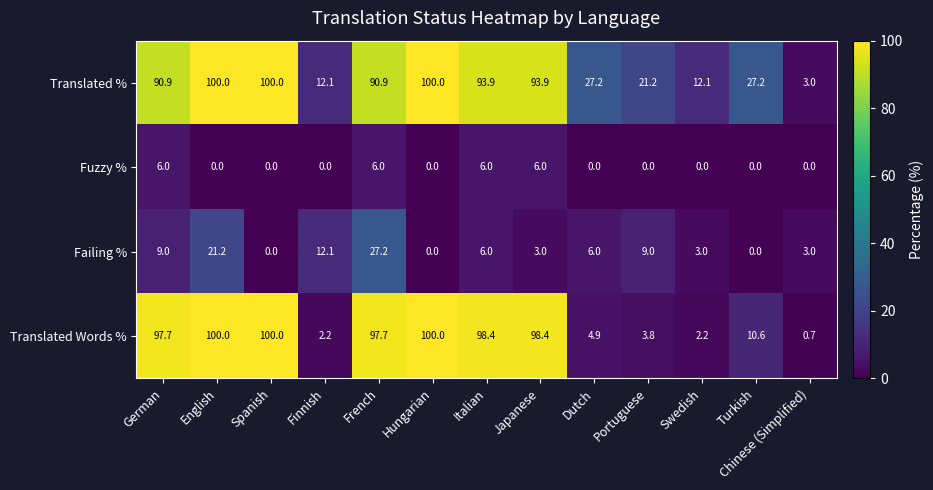

At how many categories does at least one series exceed 46?

7